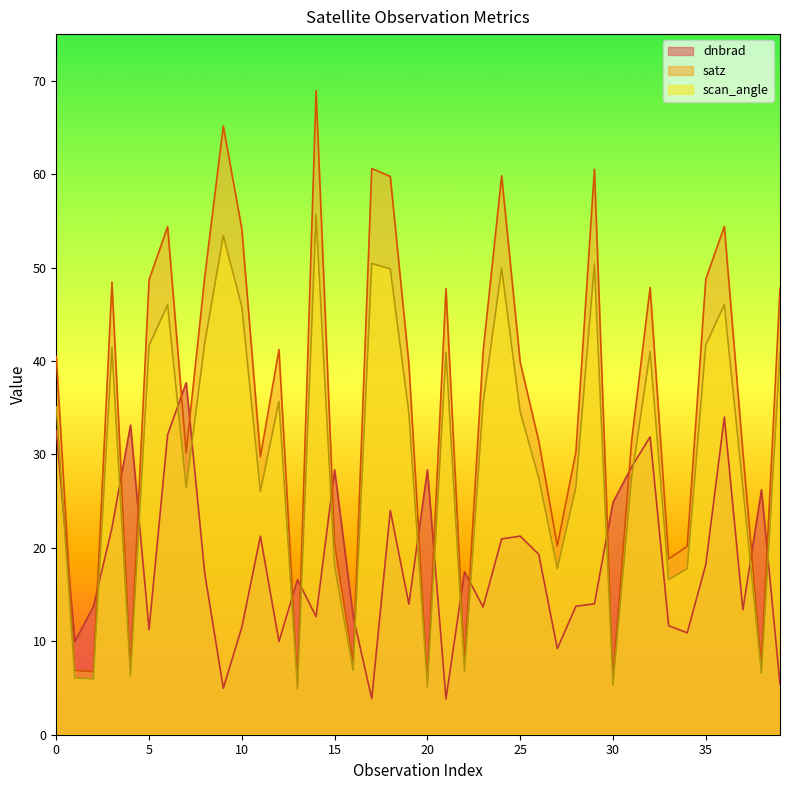

Rank the series by their average value, from lowest to highest.

dnbrad, scan_angle, satz